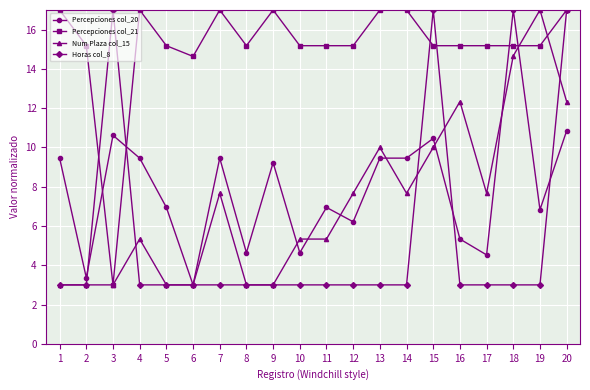

True or false: Percepciones col_21 and Percepciones col_20 intersect in this chart.

True